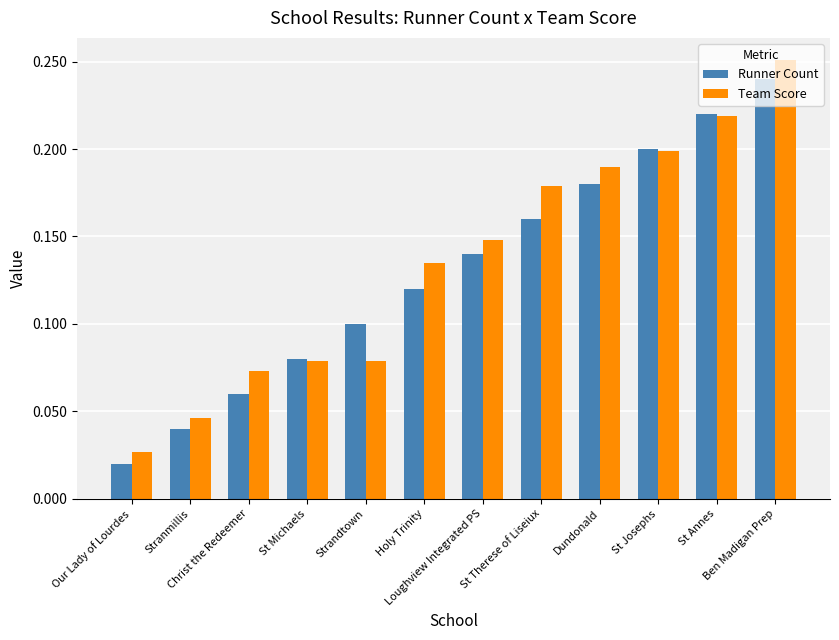

What is the sum of all Runner Count values?

1.6